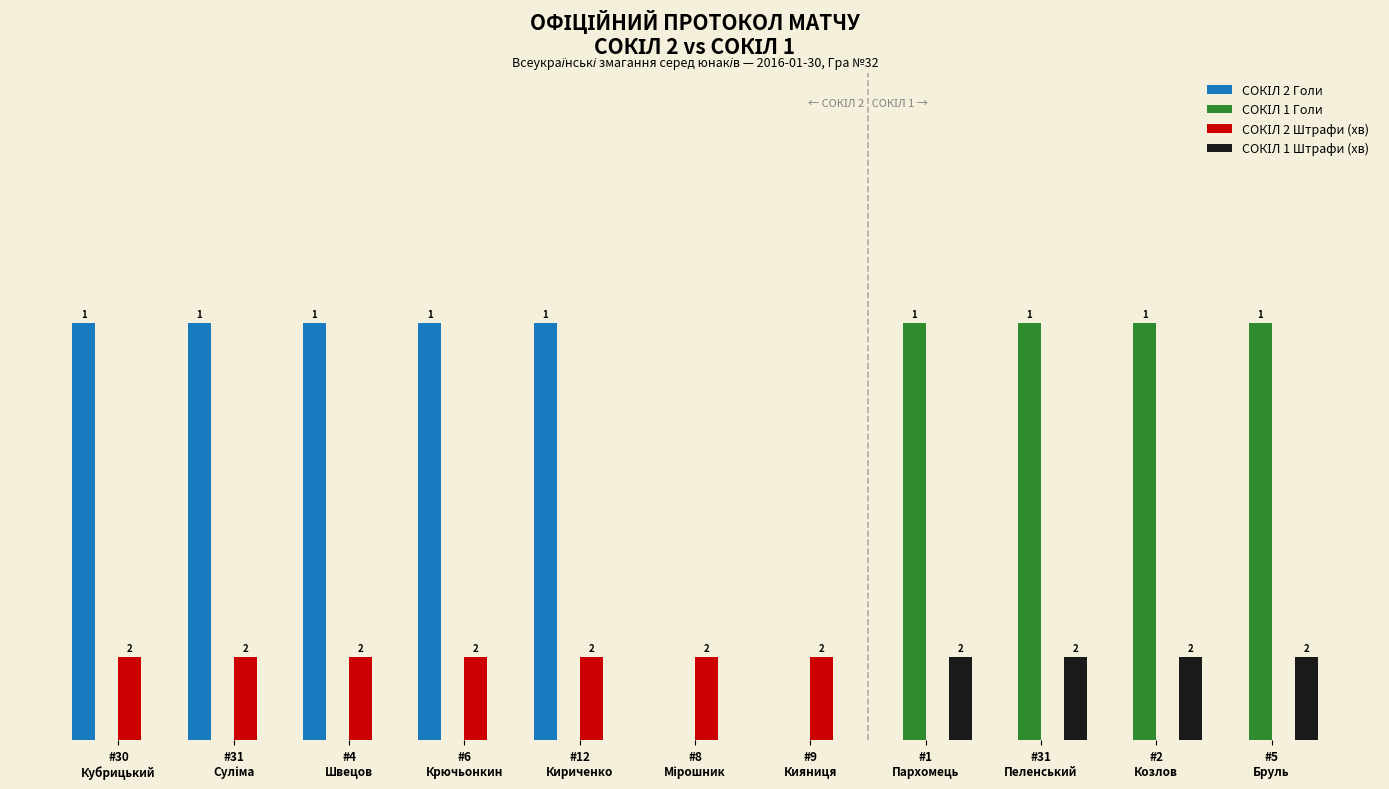

Which category has the highest value in the СОКІЛ 1 Голи series?

#1
Пархомець